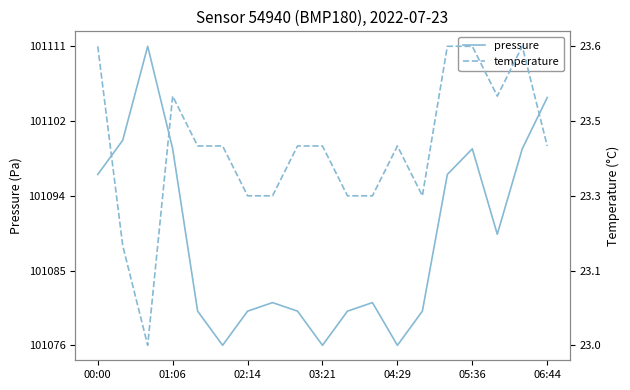

How many lines are shown in the chart?

2